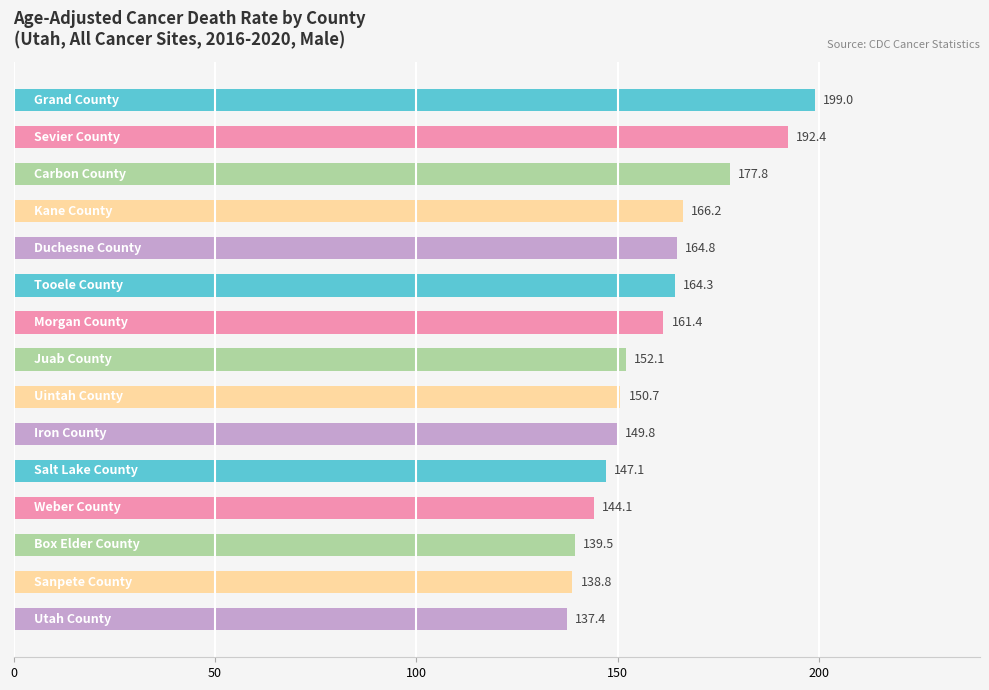

What is the value of the 9th bar from the top?

150.7